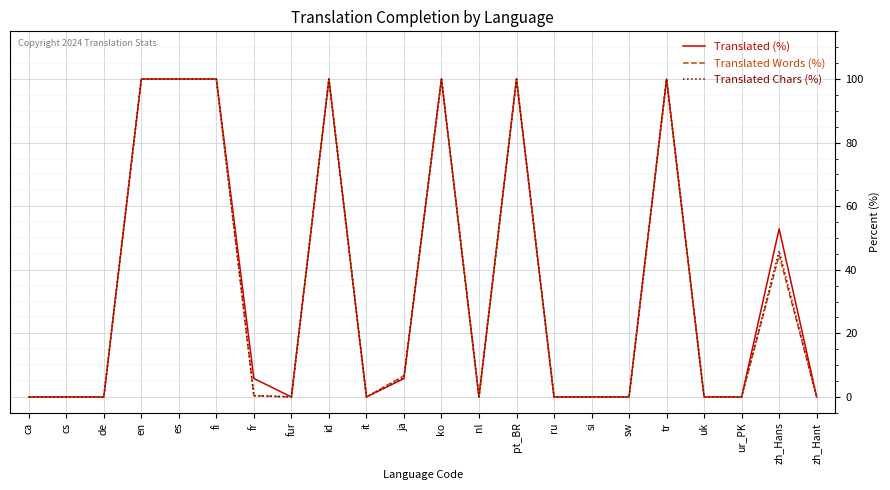

What is the maximum value for Translated Chars (%)?

100.0